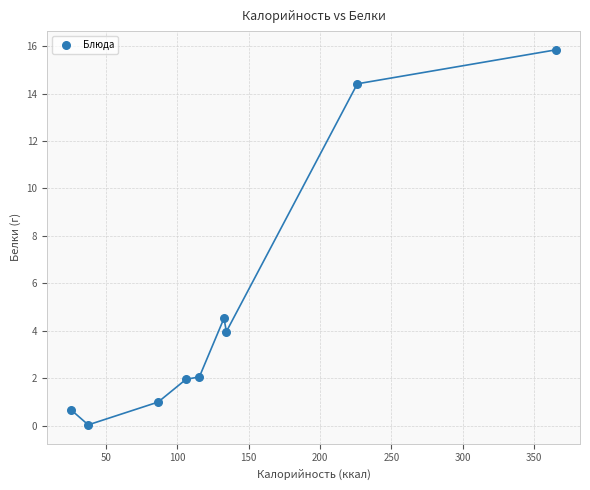

What is the range of Y values (max minus min)?

15.8